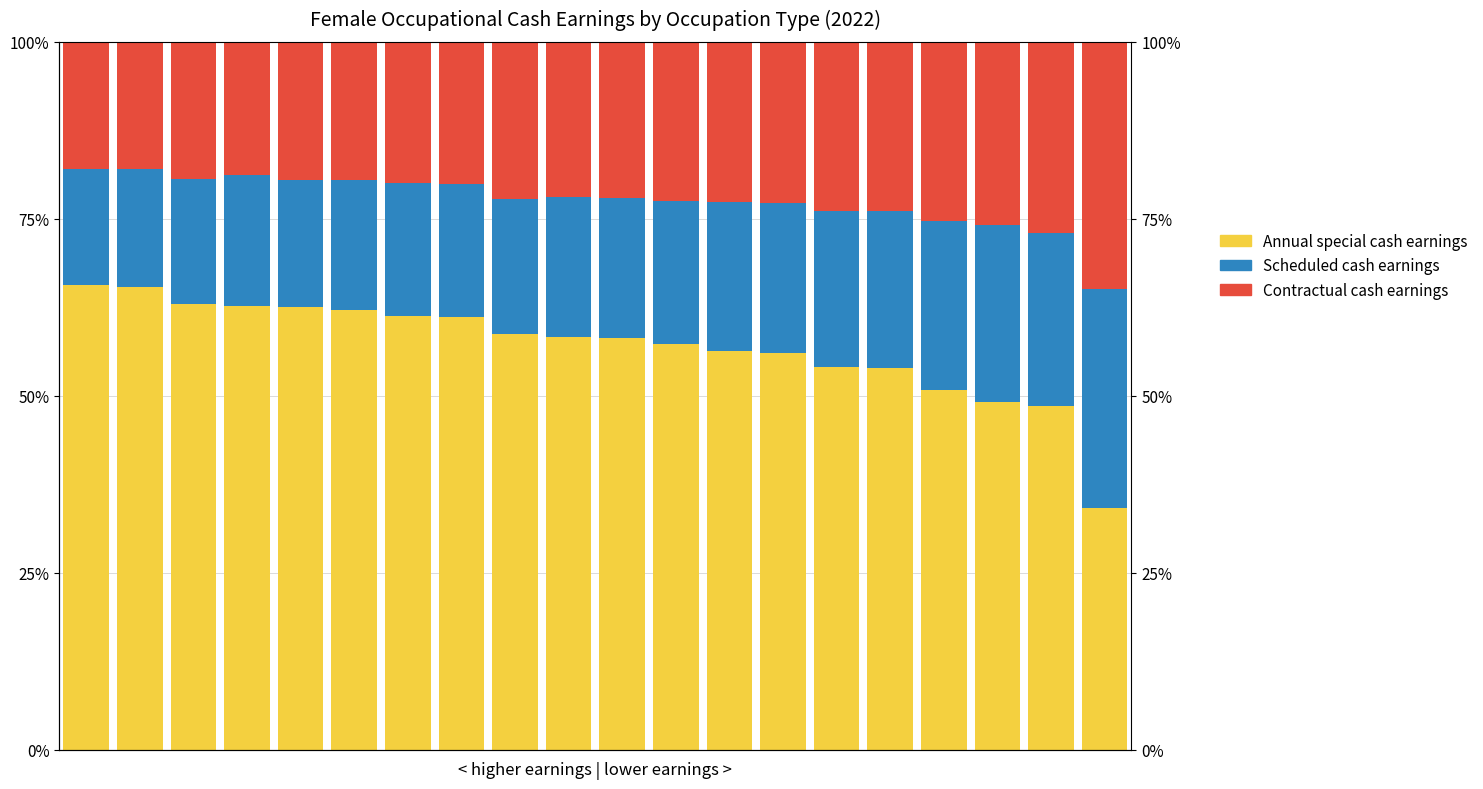

The value of Annual special cash earnings at 19 is 0.3. True or false?

True